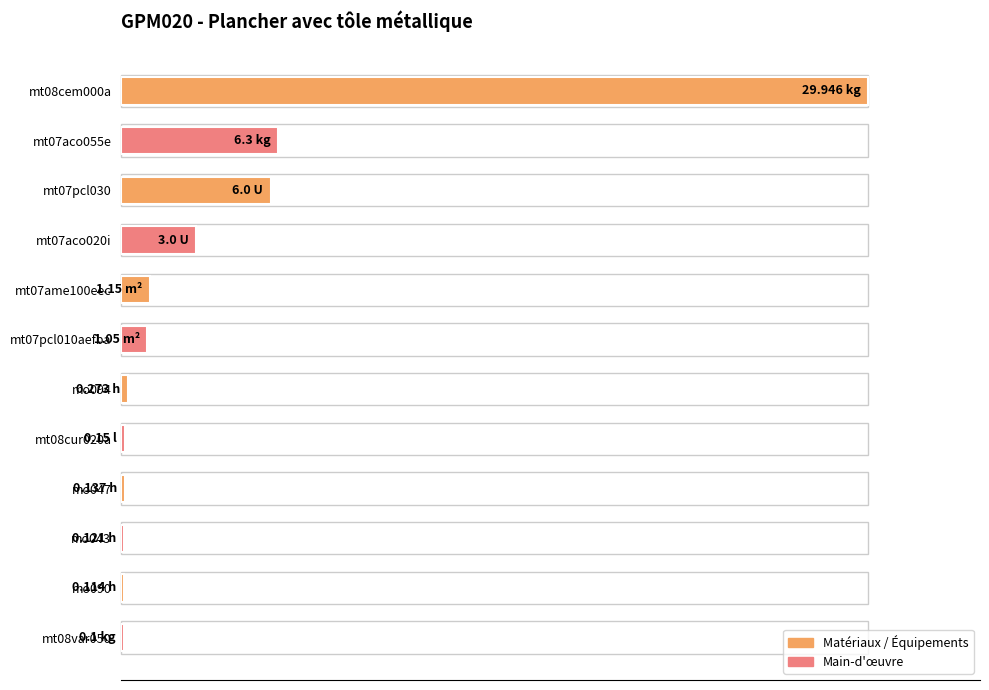

Are the bars horizontal?

Yes